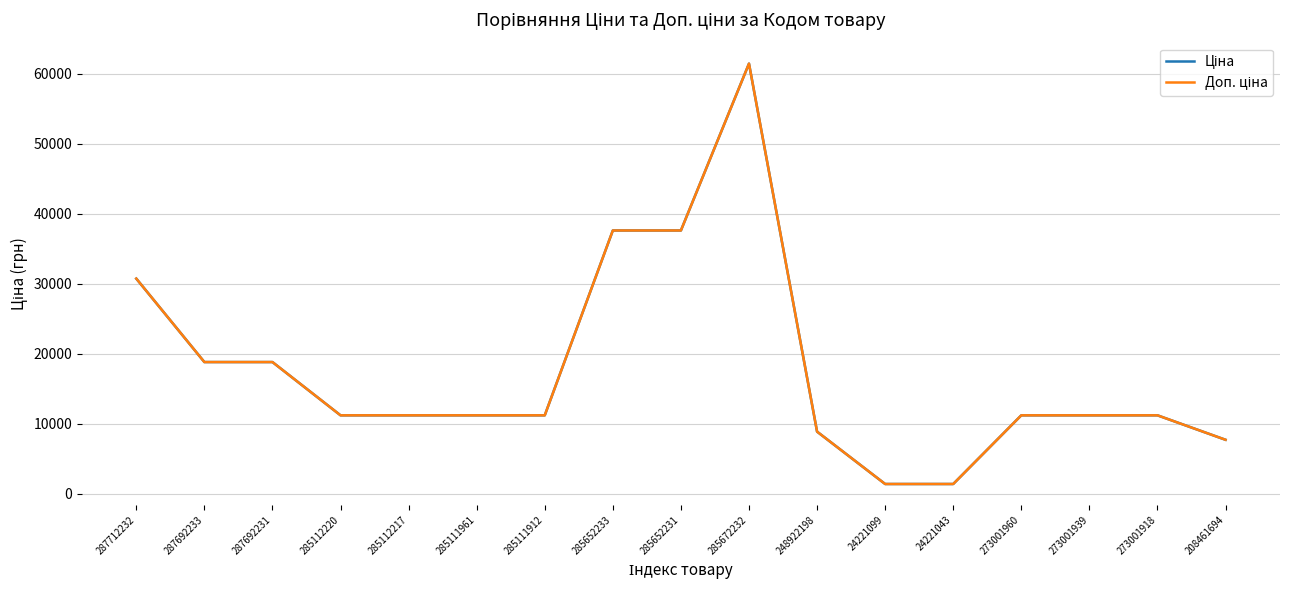

What is the spread (max minus min) of values at 24221099?

0.4